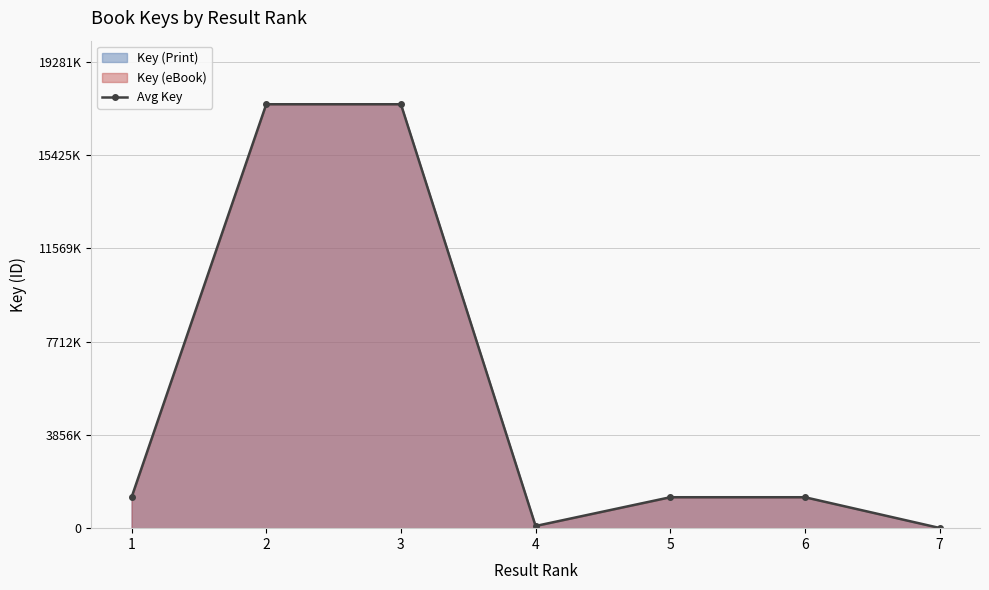

At which category does the data reach its first local valley?

4